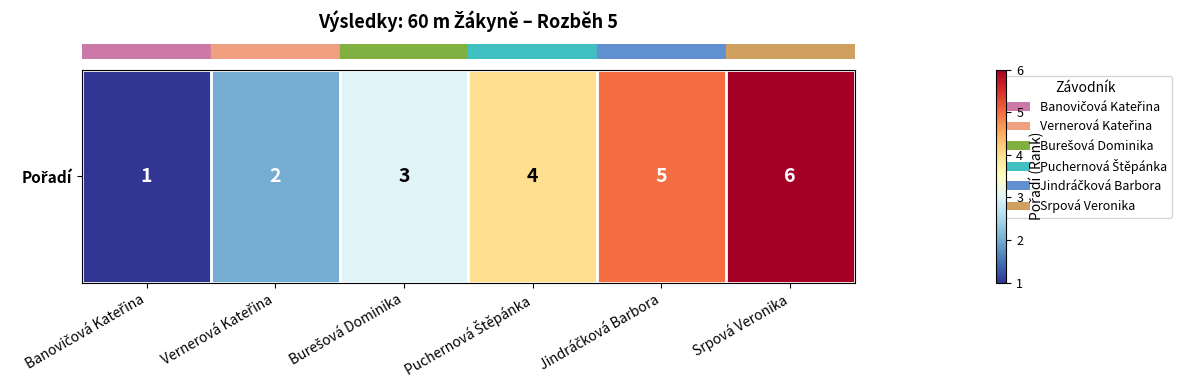

How many data points are above 4?

2